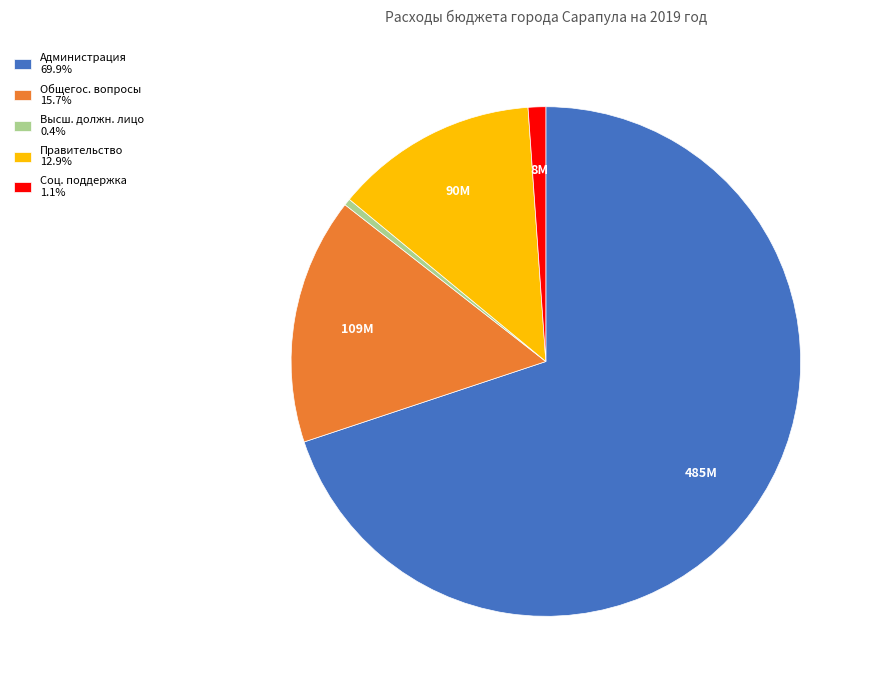

Does Правительство 12.9% account for over 50% of the chart?

No